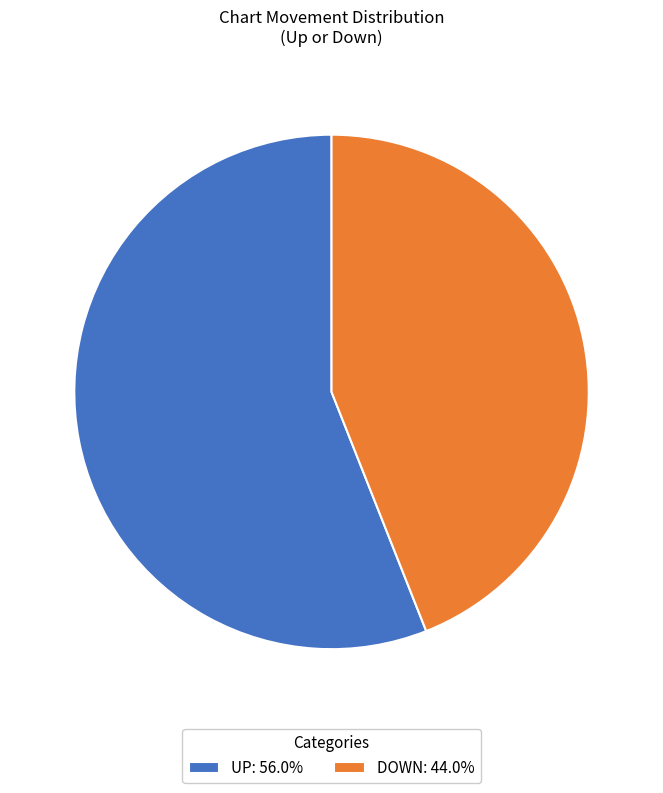

Do DOWN: 44.0% and UP: 56.0% together represent more than half of the pie?

Yes